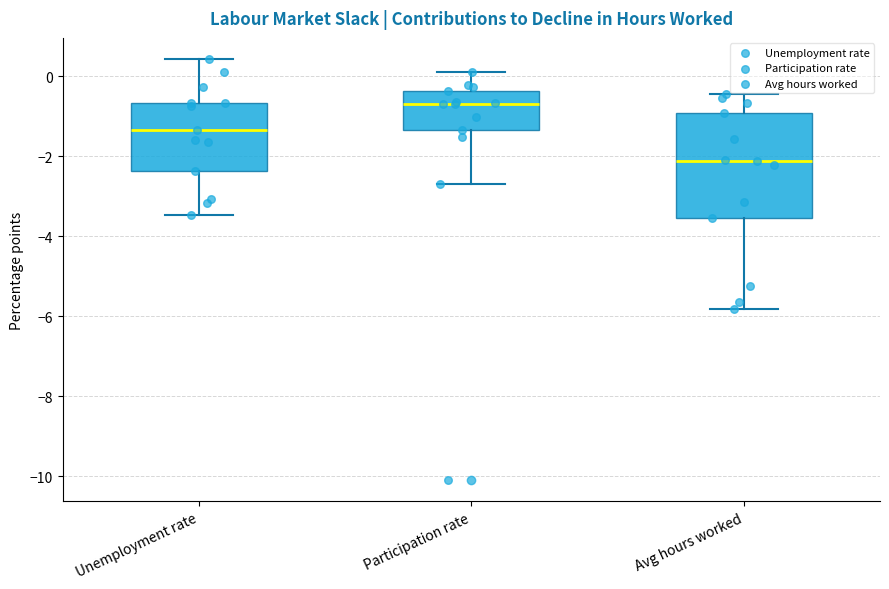

Reading left to right, transcribe this box plot: for each box, give where its median line is, the range the box spans, and where its two whiskers end, as read against the y-axis. The values are not printed on the chart, so give them approximately, as read against the axis.

Unemployment rate: median -1.4, box -2.4 to -0.6, whiskers -3.4 to 0.4
Participation rate: median -0.6, box -1.4 to -0.4, whiskers -2.6 to 0.2
Avg hours worked: median -2.2, box -3.6 to -1.0, whiskers -5.8 to -0.4